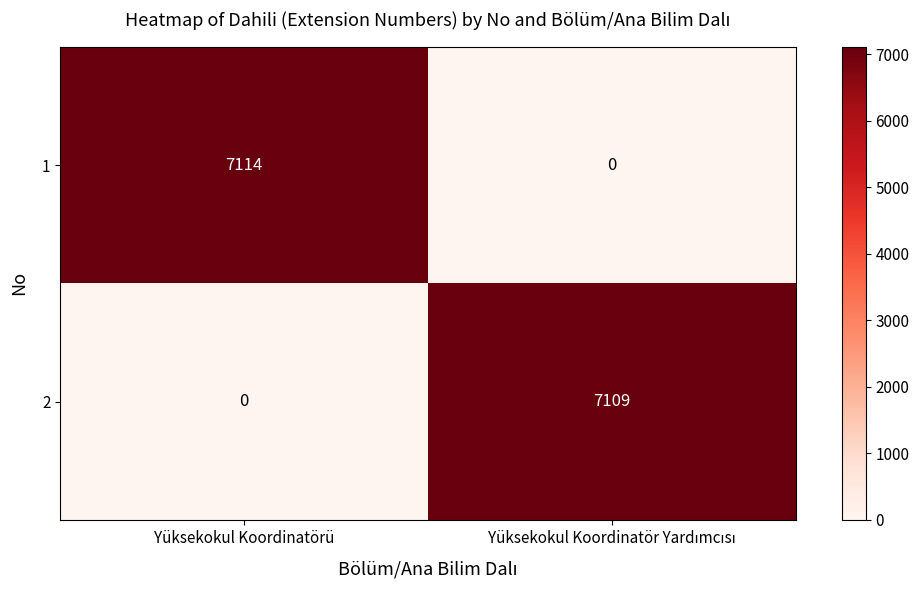

The 2 series shows -2617 at Yüksekokul Koordinatörü. True or false?

False